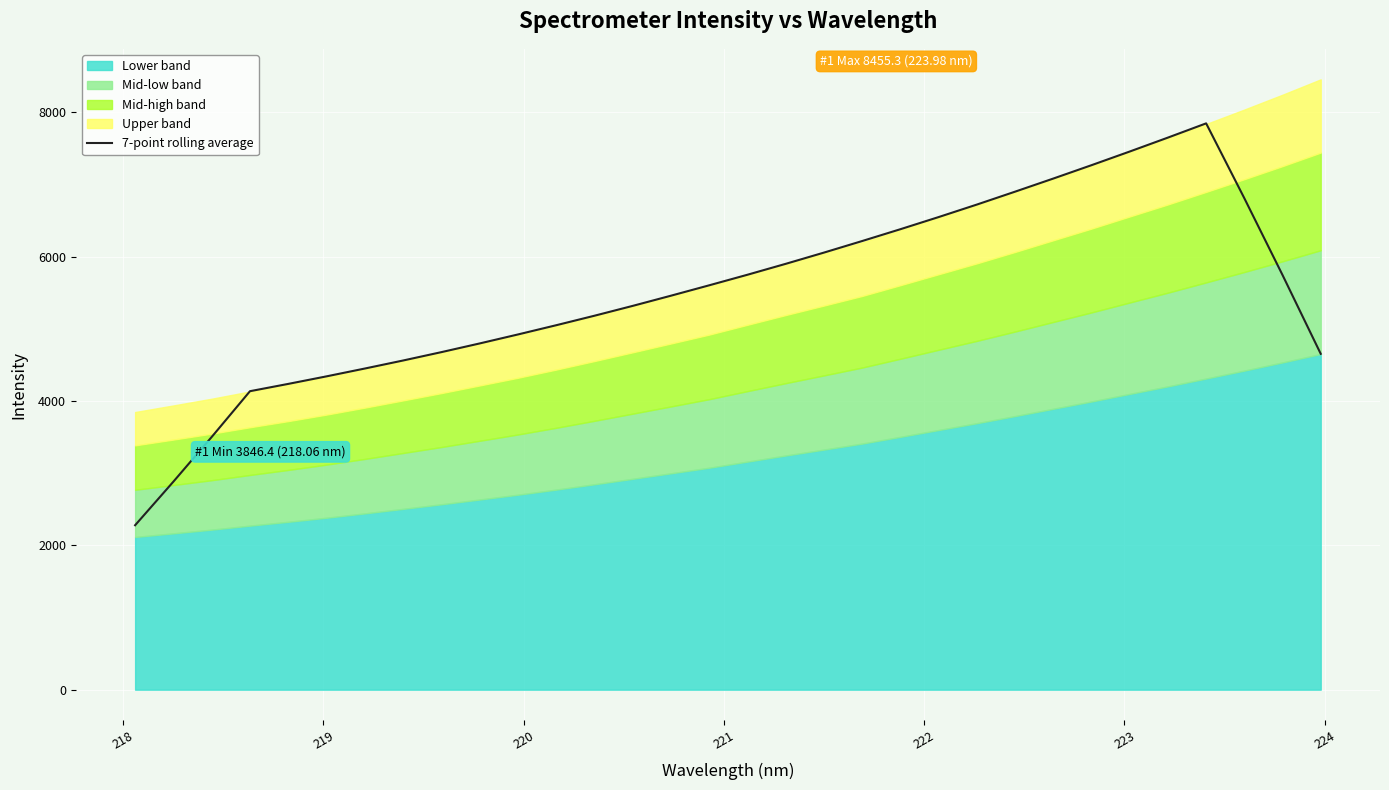

Does the chart display data point markers on the line(s)?

No